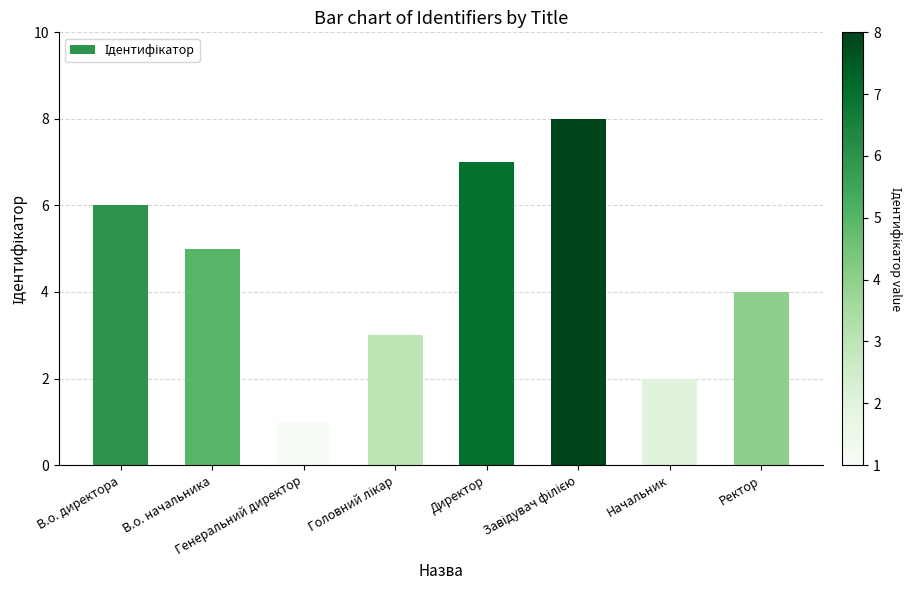

How many values are below 5?

4